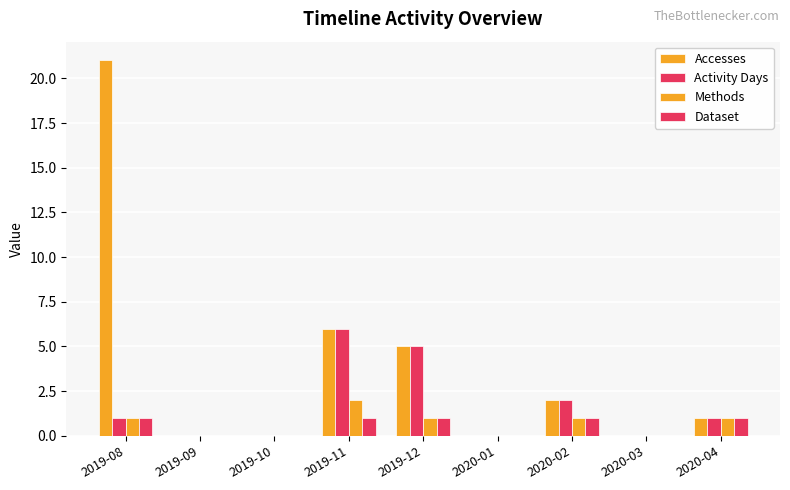

How many groups of bars are there?

9